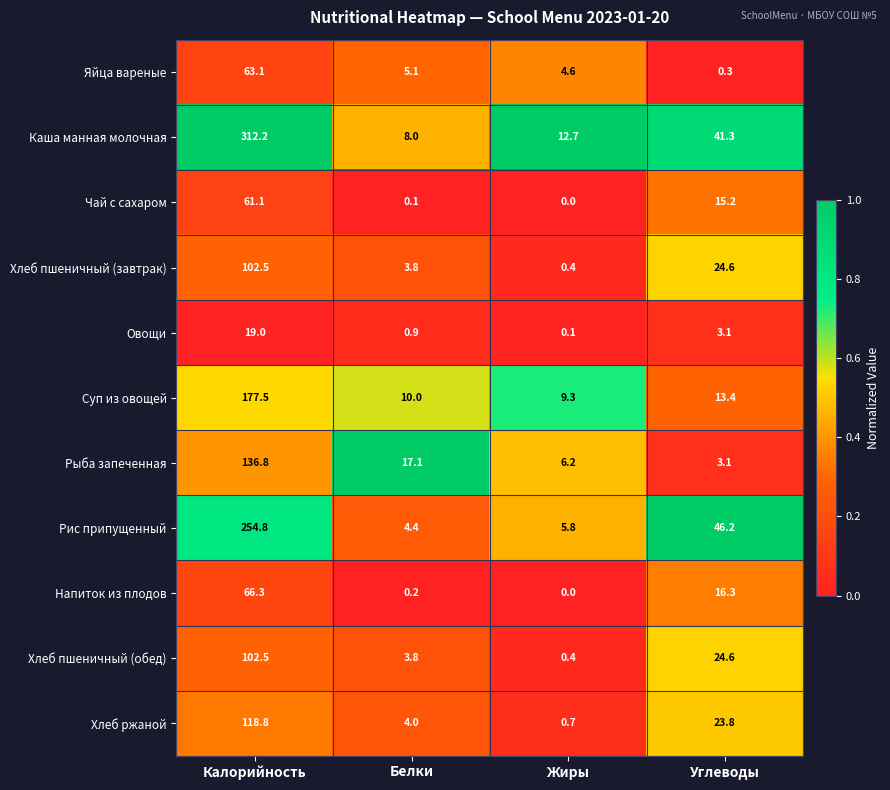

What is the sum of all Каша манная молочная values?

374.2